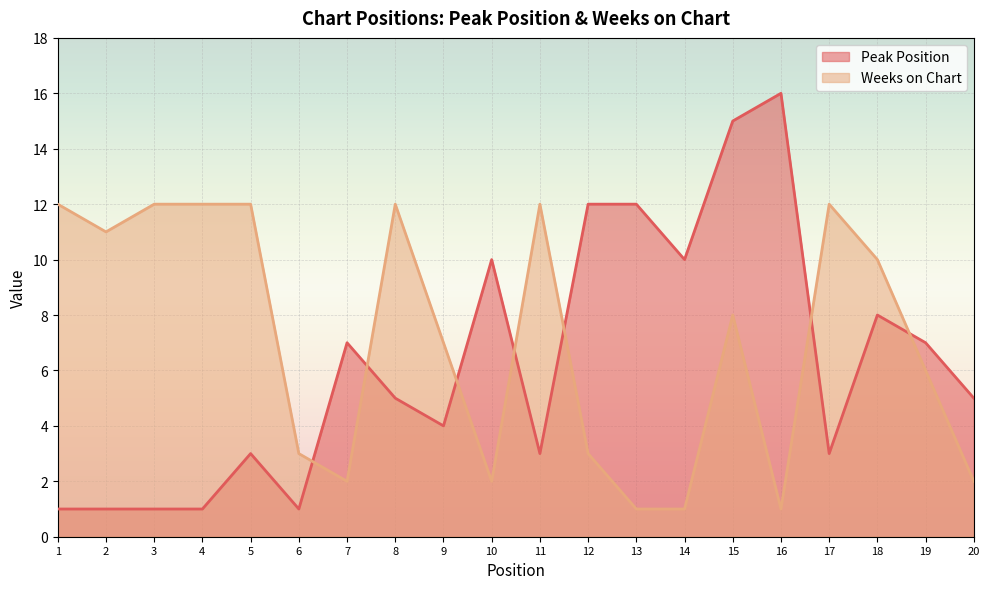

Which series has the widest spread of values?

Peak Position